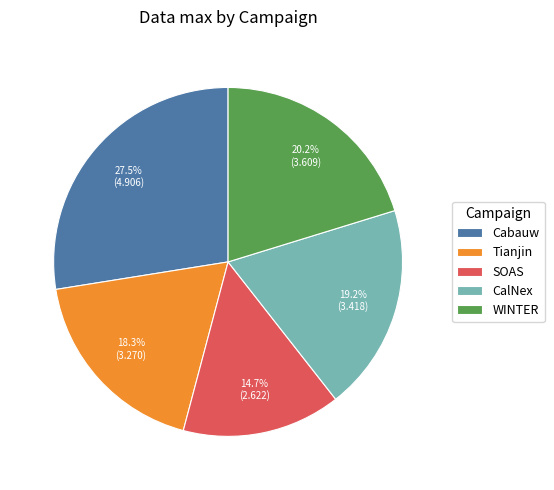

How many slices are in this pie chart?

5